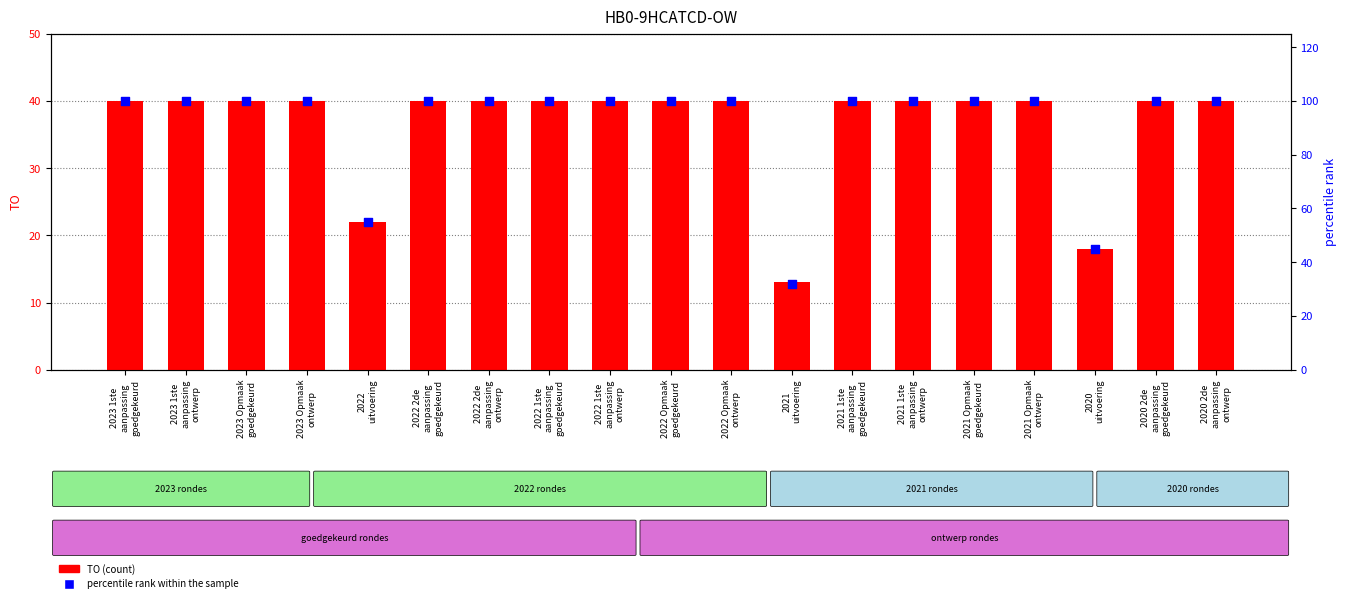

Which series has the largest total across all categories?

percentile rank within the sample